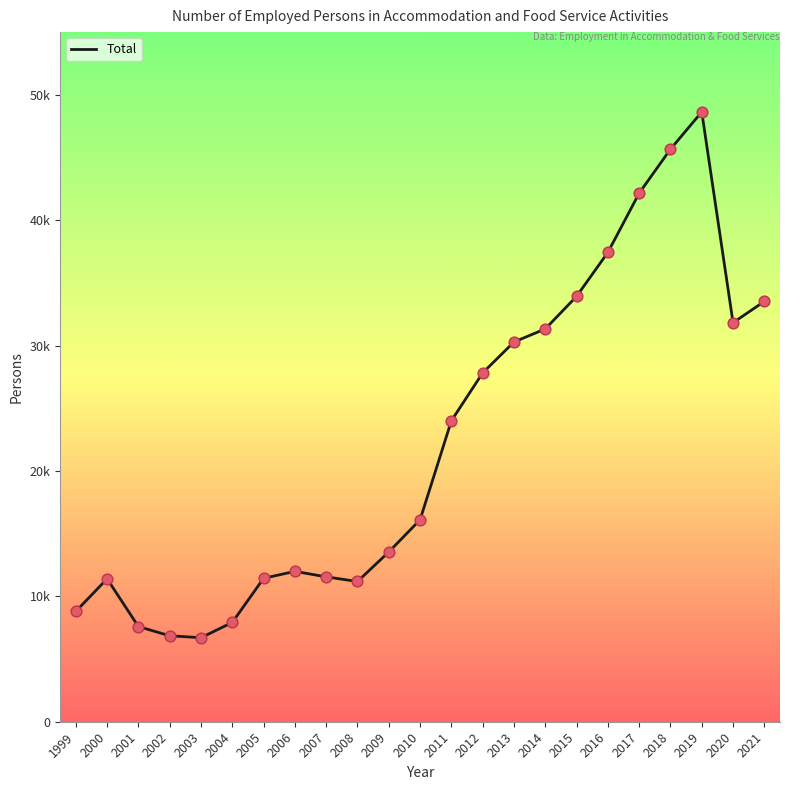

Which has a higher value, 2020 or 2019?

2019